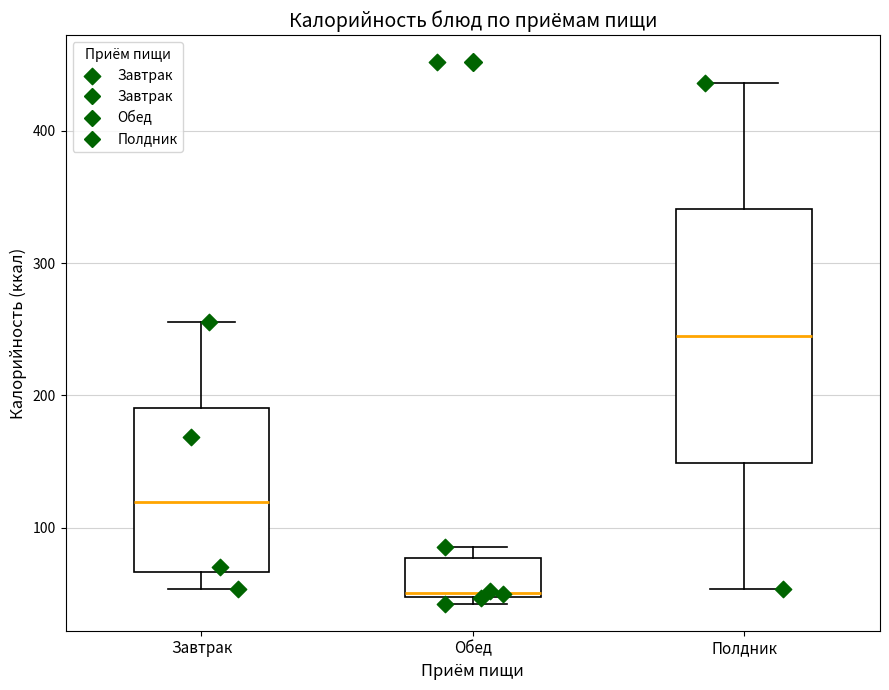

Which box is the tallest, from its lower edge to its upper edge?

Полдник